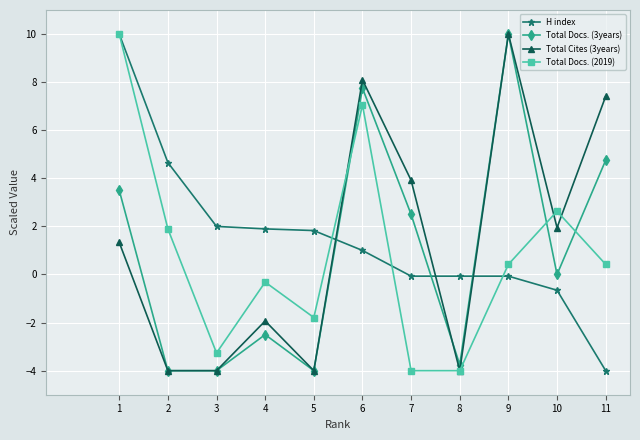

At which label does H index first exceed 1?

1